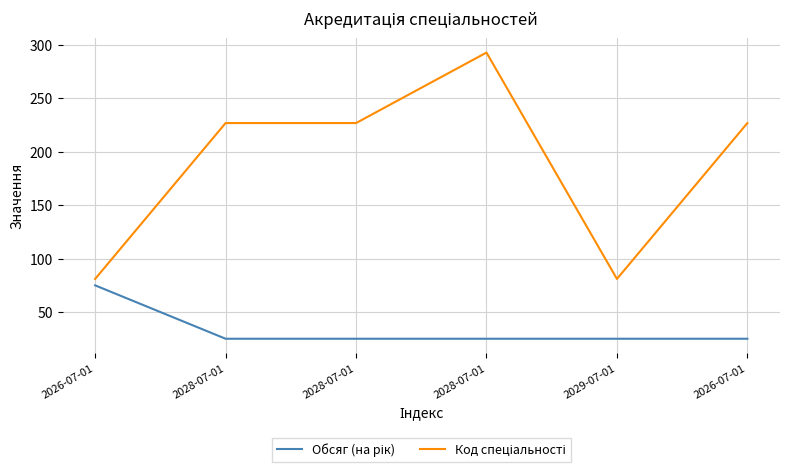

Rank the categories by Код спеціальності value from highest to lowest.

2028-07-01, 2028-07-01, 2028-07-01, 2026-07-01, 2026-07-01, 2029-07-01